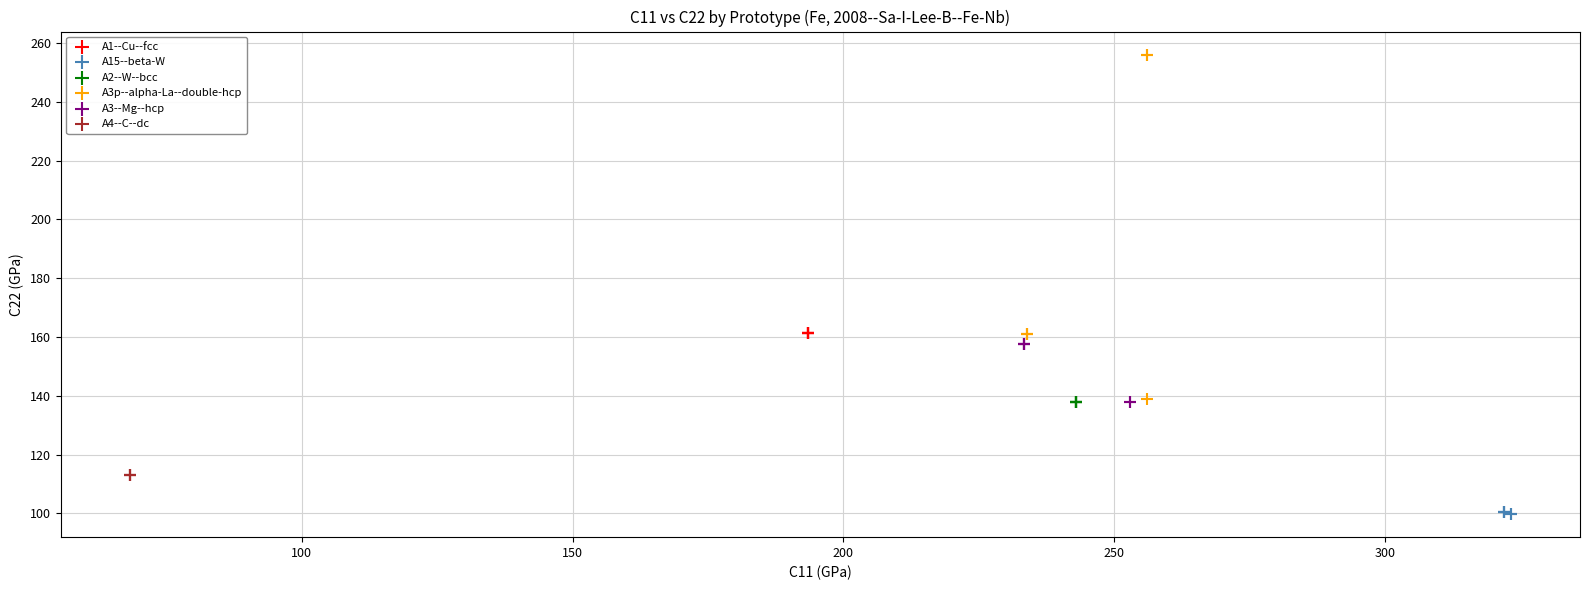

Which series reaches the minimum Y coordinate?

A15--beta-W